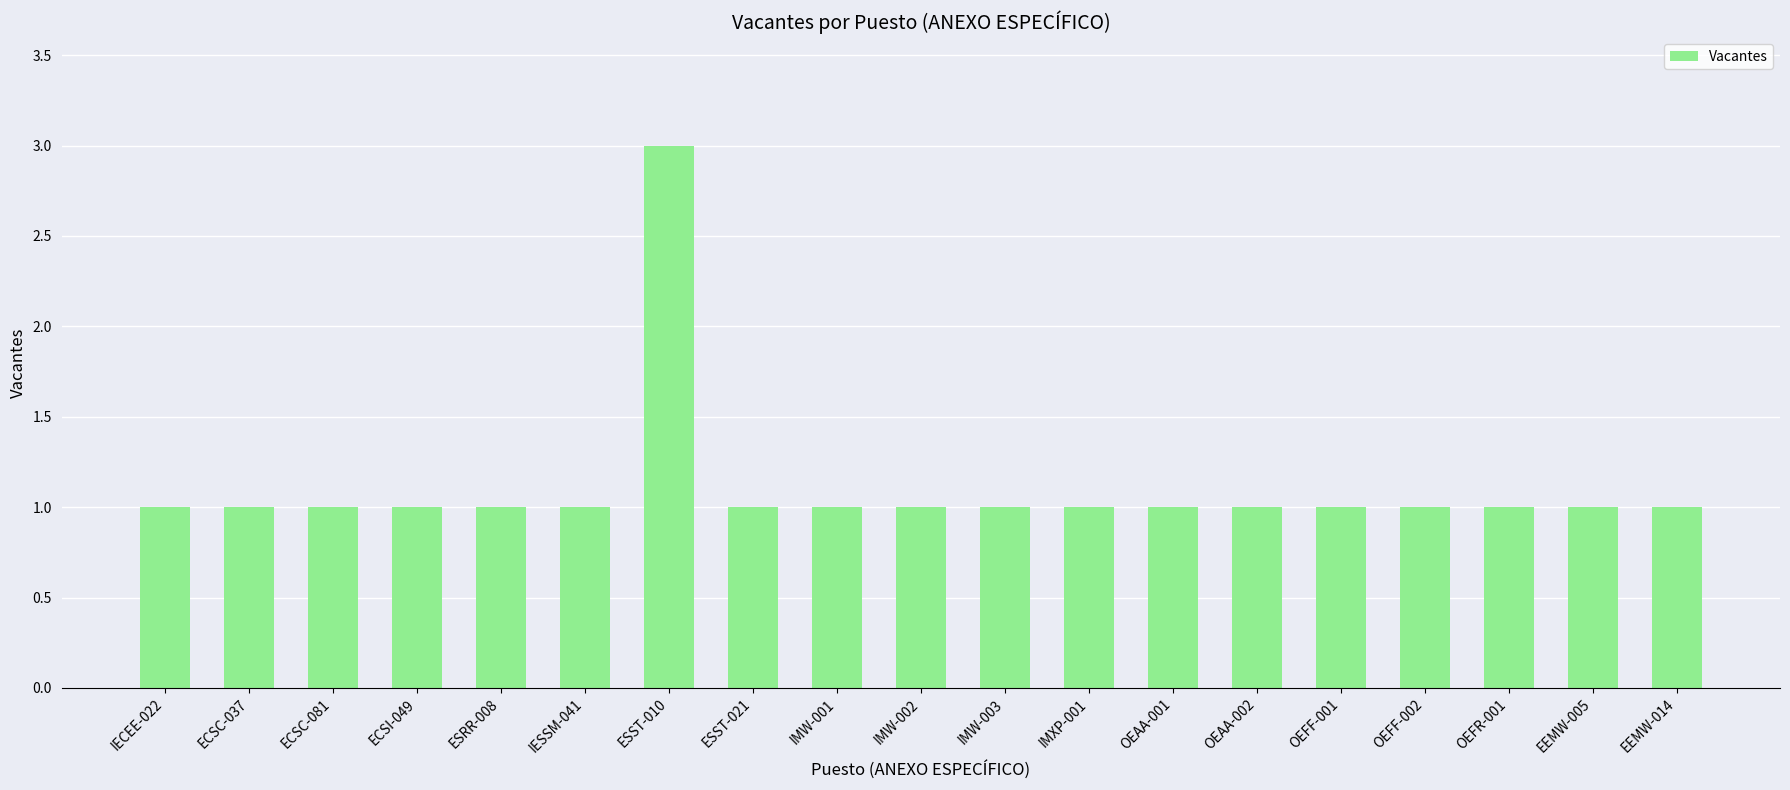

How many bars are there in total?

19